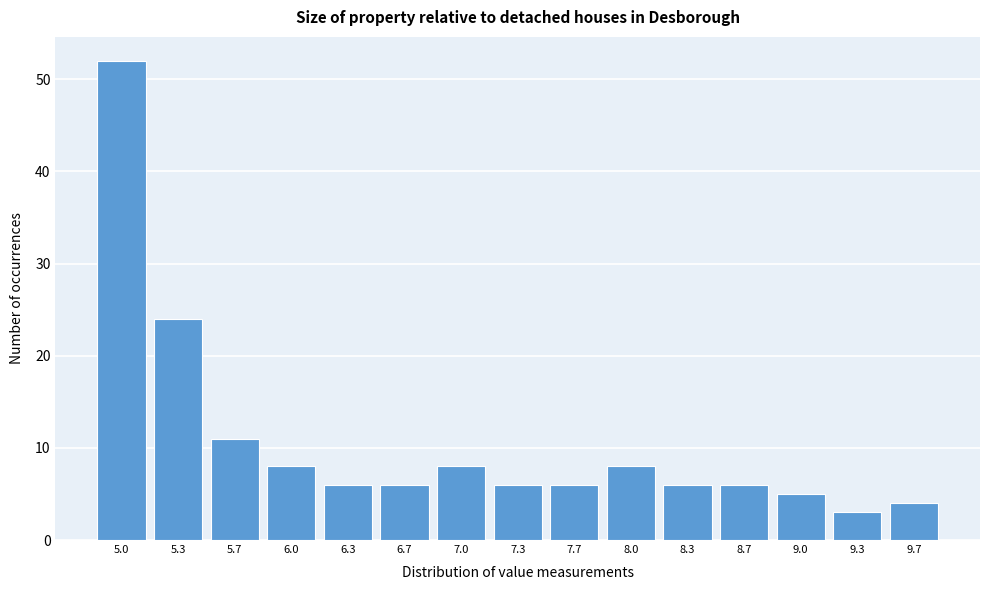

Reading left to right, what are all the values shown in this chart?

52	24	11	8	6	6	8	6	6	8	6	6	5	3	4